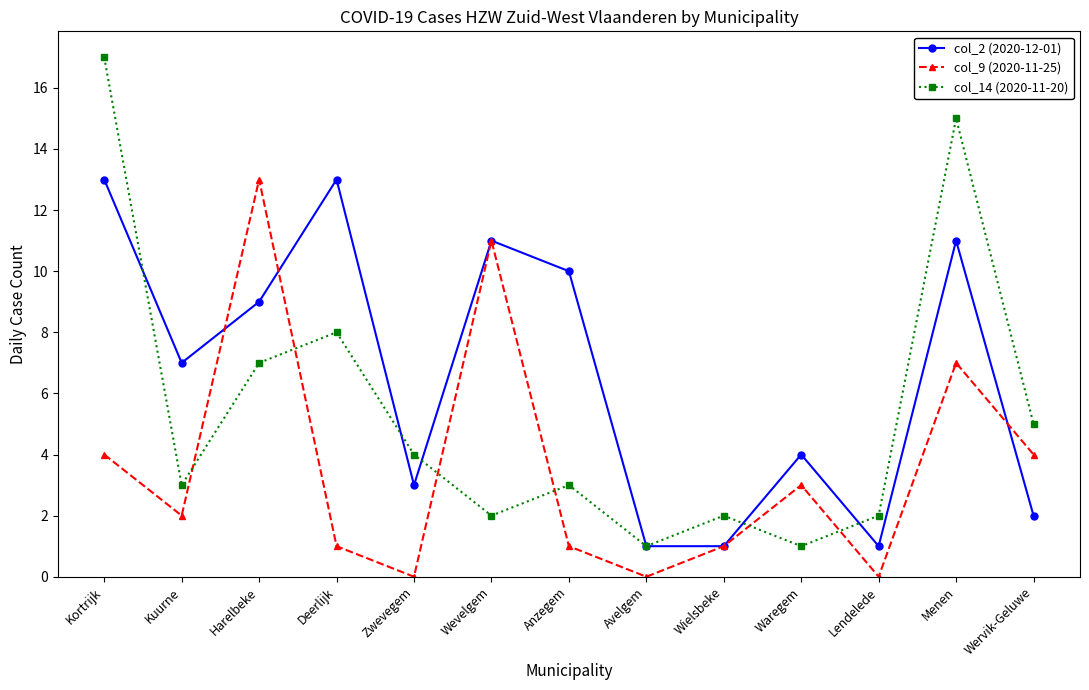

Reading right to left, extract all data points from this chart.

col_2 (2020-12-01): Wervik-Geluwe=2	Menen=11	Lendelede=1	Waregem=4	Wielsbeke=1	Avelgem=1	Anzegem=10	Wevelgem=11	Zwevegem=3	Deerlijk=13	Harelbeke=9	Kuurne=7	Kortrijk=13
col_9 (2020-11-25): Wervik-Geluwe=4	Menen=7	Lendelede=0	Waregem=3	Wielsbeke=1	Avelgem=0	Anzegem=1	Wevelgem=11	Zwevegem=0	Deerlijk=1	Harelbeke=13	Kuurne=2	Kortrijk=4
col_14 (2020-11-20): Wervik-Geluwe=5	Menen=15	Lendelede=2	Waregem=1	Wielsbeke=2	Avelgem=1	Anzegem=3	Wevelgem=2	Zwevegem=4	Deerlijk=8	Harelbeke=7	Kuurne=3	Kortrijk=17